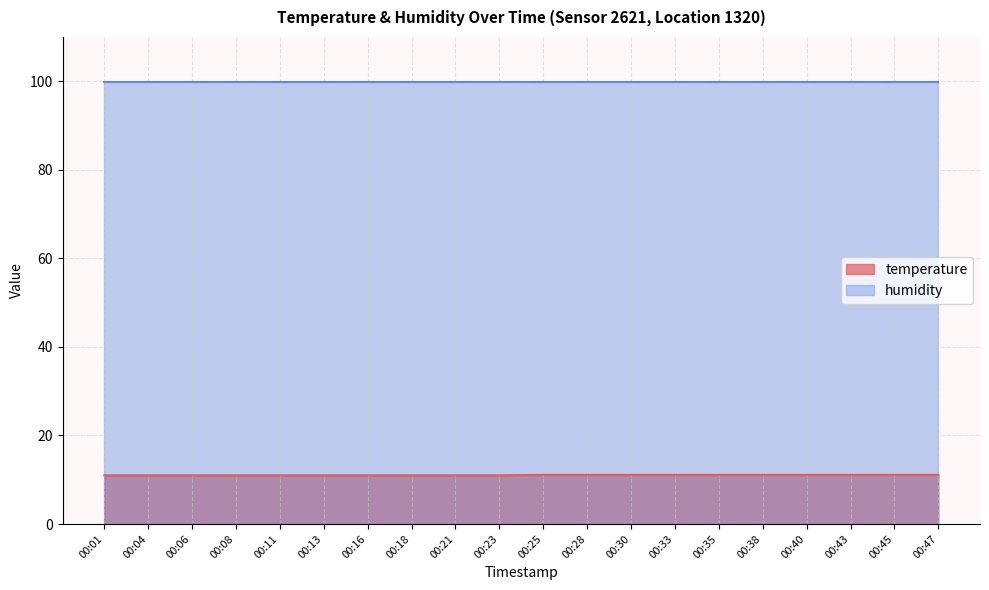

Is it true that the value at 00:01 is 2.7?

False